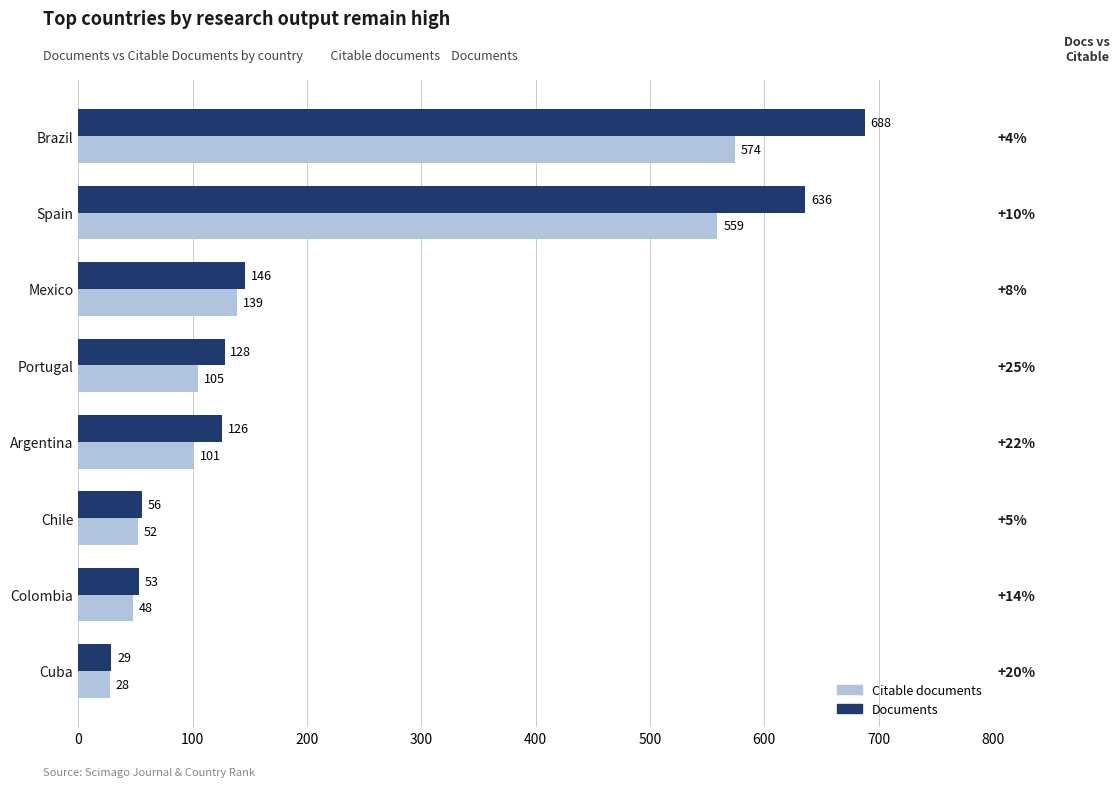

Reading left to right, list all the values displayed in this chart.

Citable documents: 574	559	139	105	101	52	48	28
Documents: 688	636	146	128	126	56	53	29